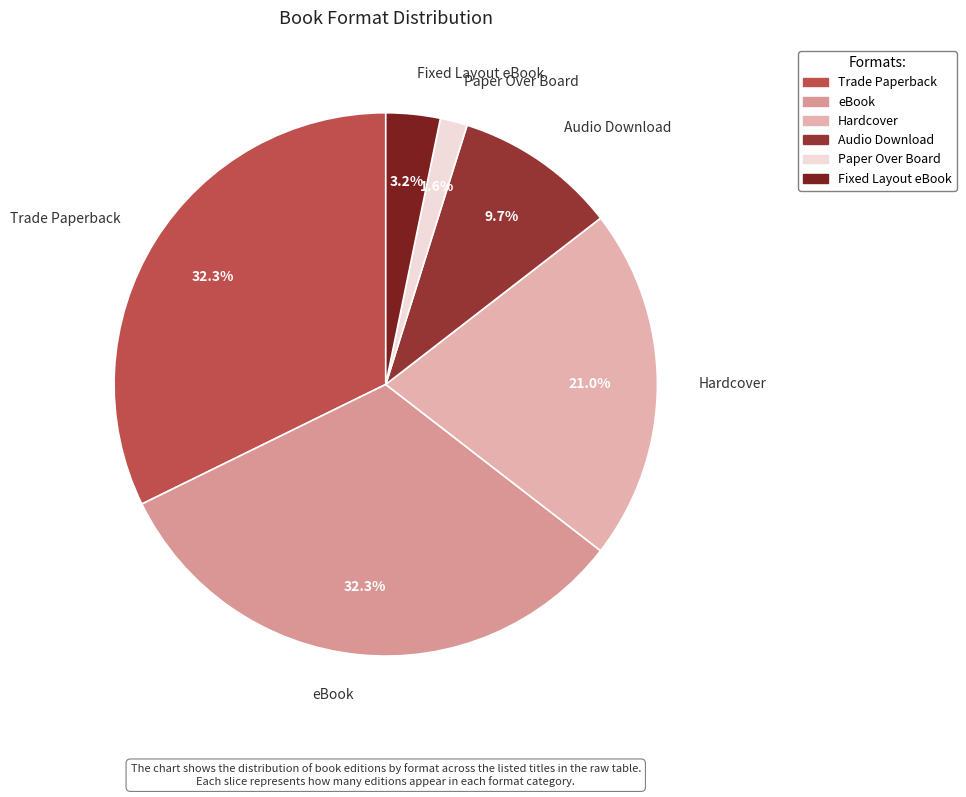

Is there any slice that represents more than half of the pie?

No